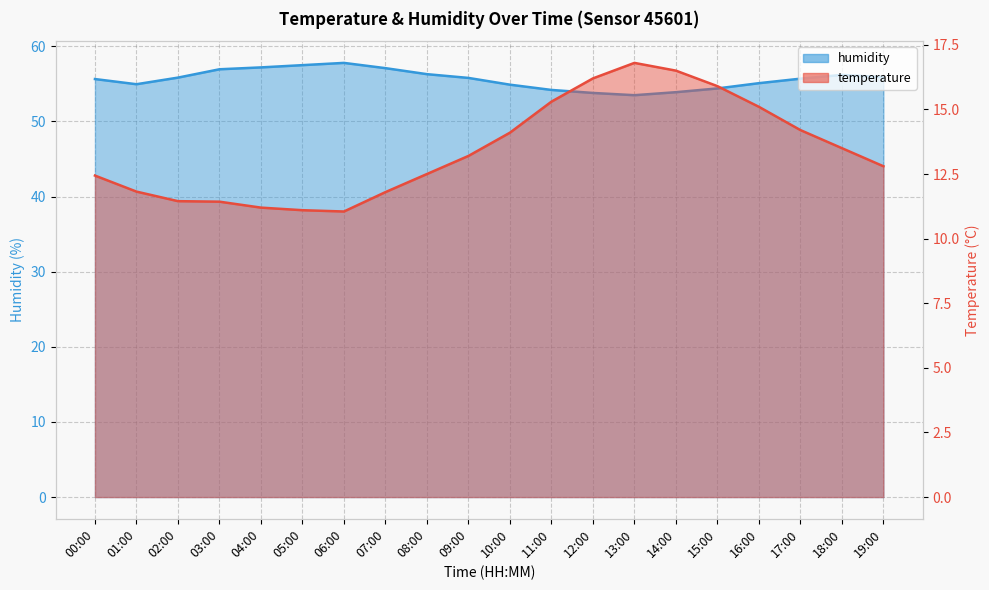

Reading left to right, list all the values displayed in this chart.

temperature: 00:00=12.4	01:00=11.8	02:00=11.4	03:00=11.4	04:00=11.2	05:00=11.1	06:00=11.1	07:00=11.8	08:00=12.5	09:00=13.2	10:00=14.1	11:00=15.3	12:00=16.2	13:00=16.8	14:00=16.5	15:00=15.9	16:00=15.1	17:00=14.2	18:00=13.5	19:00=12.8
humidity: 00:00=55.6	01:00=55.0	02:00=55.8	03:00=57.0	04:00=57.2	05:00=57.5	06:00=57.8	07:00=57.1	08:00=56.3	09:00=55.8	10:00=54.9	11:00=54.2	12:00=53.8	13:00=53.5	14:00=53.9	15:00=54.4	16:00=55.1	17:00=55.7	18:00=56.2	19:00=55.9